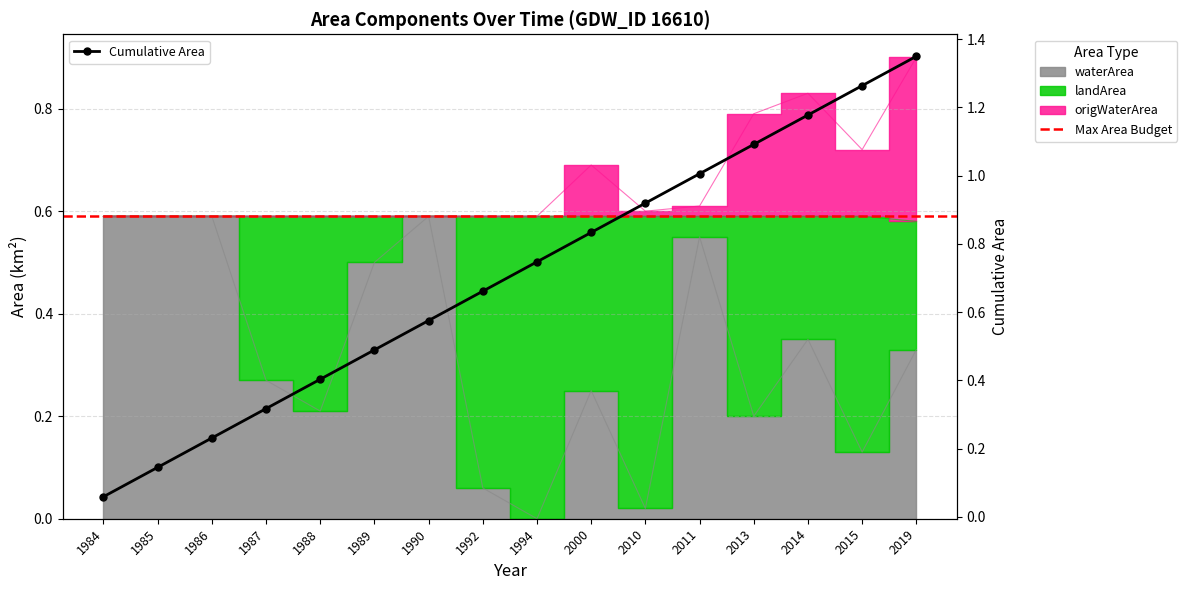

What is the difference between the highest and lowest values at 2010?

0.6